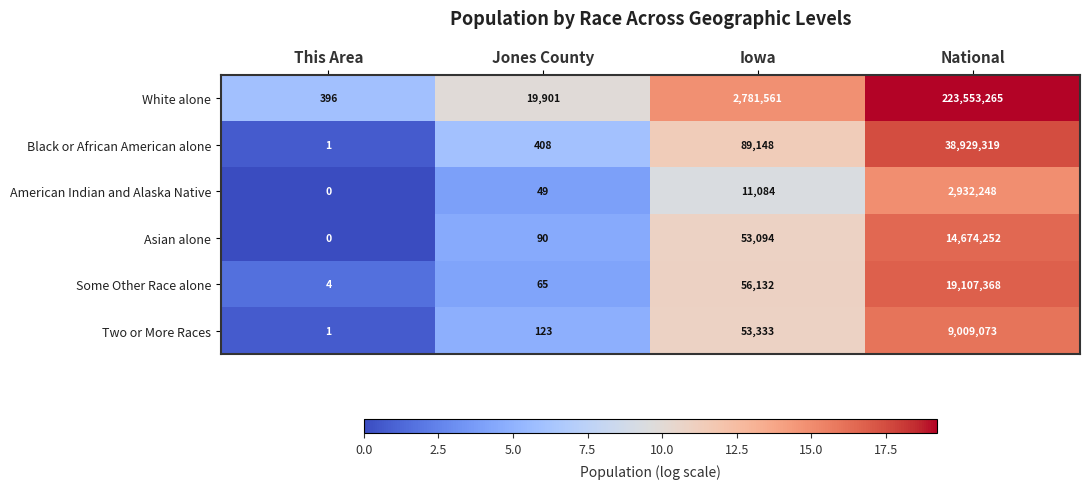

What value does the White alone series have at This Area, to the nearest 100?

400